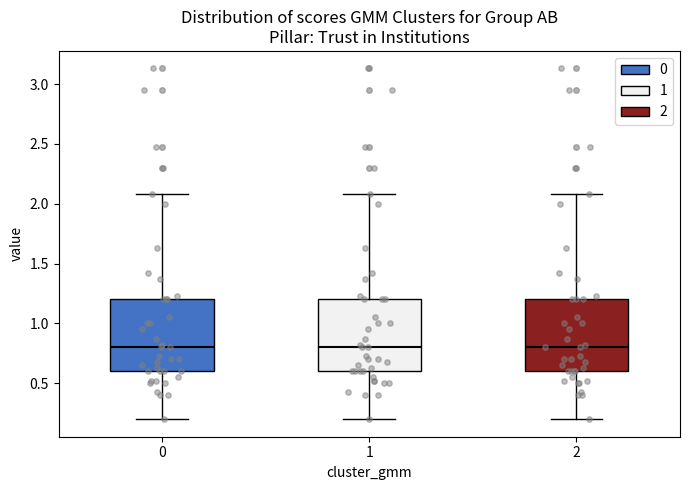

Where is the lower edge of the box at x = 2 on the y-axis? The values are not printed on the chart, so give them approximately, as read against the axis.

0.6